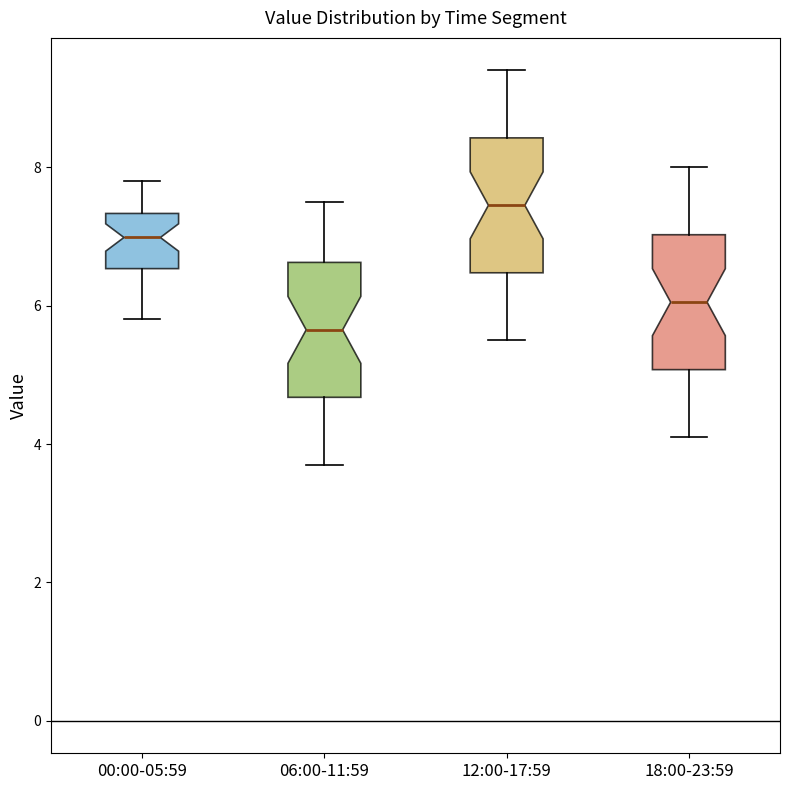

Where does the upper whisker of the box for 12:00-17:59 end on the y-axis? The values are not printed on the chart, so give them approximately, as read against the axis.

9.4